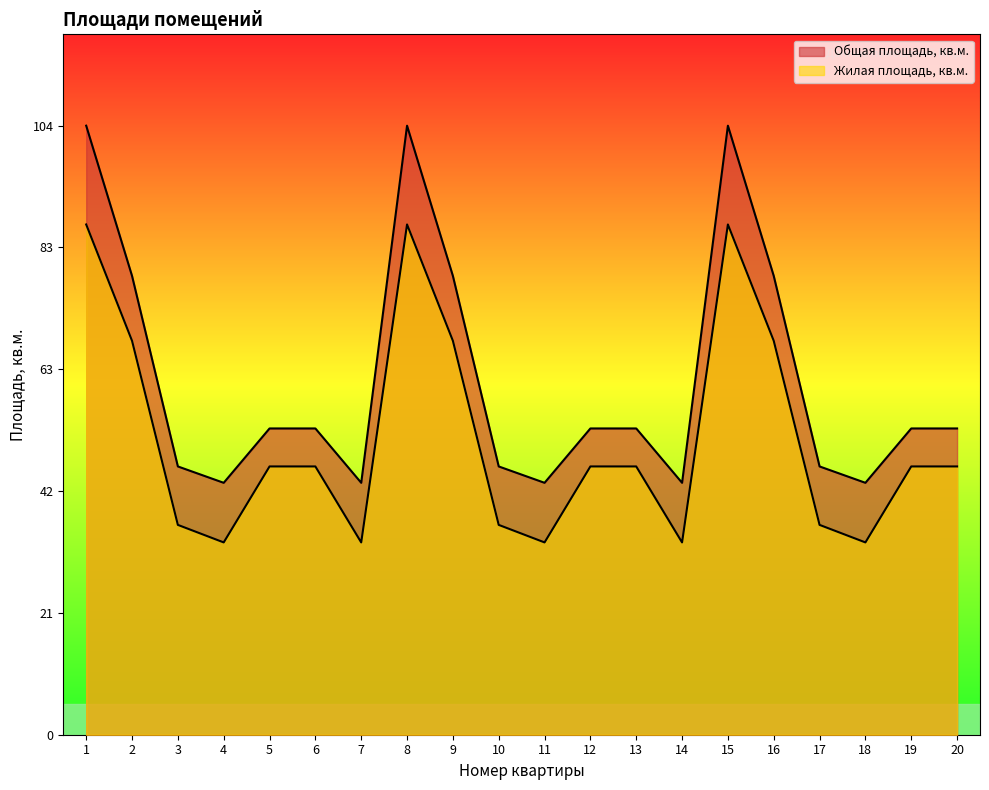

Which label corresponds to the smallest value in the chart?

4